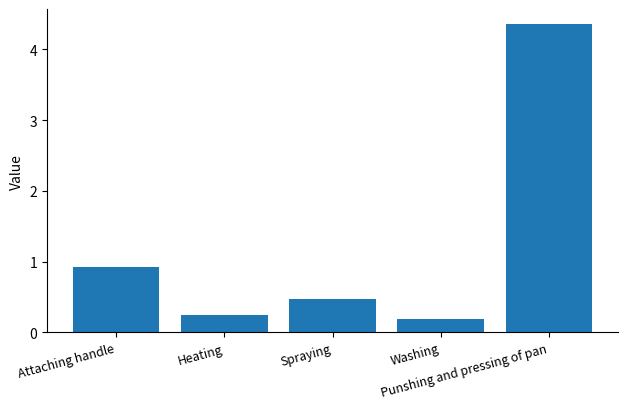

List the labels in order of value, largest first.

Punshing and pressing of pan, Attaching handle, Spraying, Heating, Washing